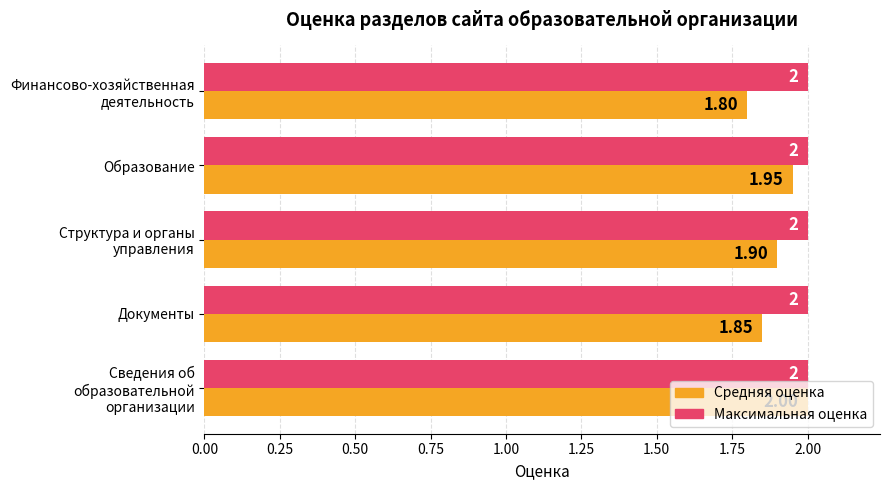

What are all the series names shown in the legend?

Средняя оценка, Максимальная оценка